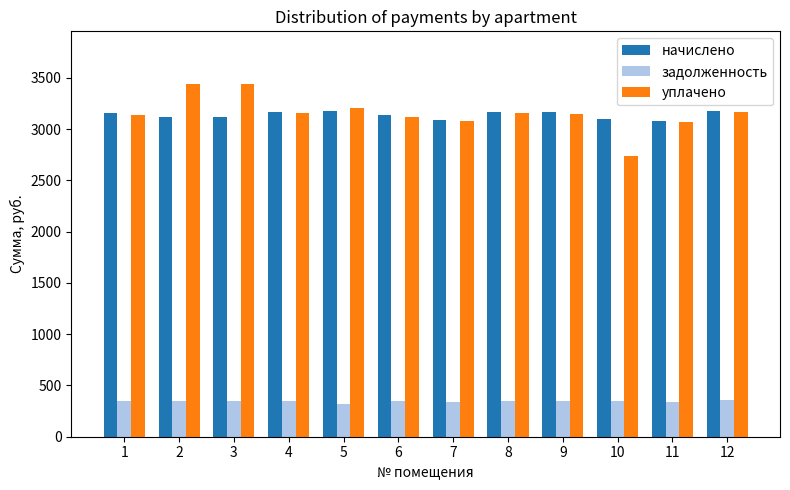

What is the value of the уплачено bar at the 9th from the left?

3148.8